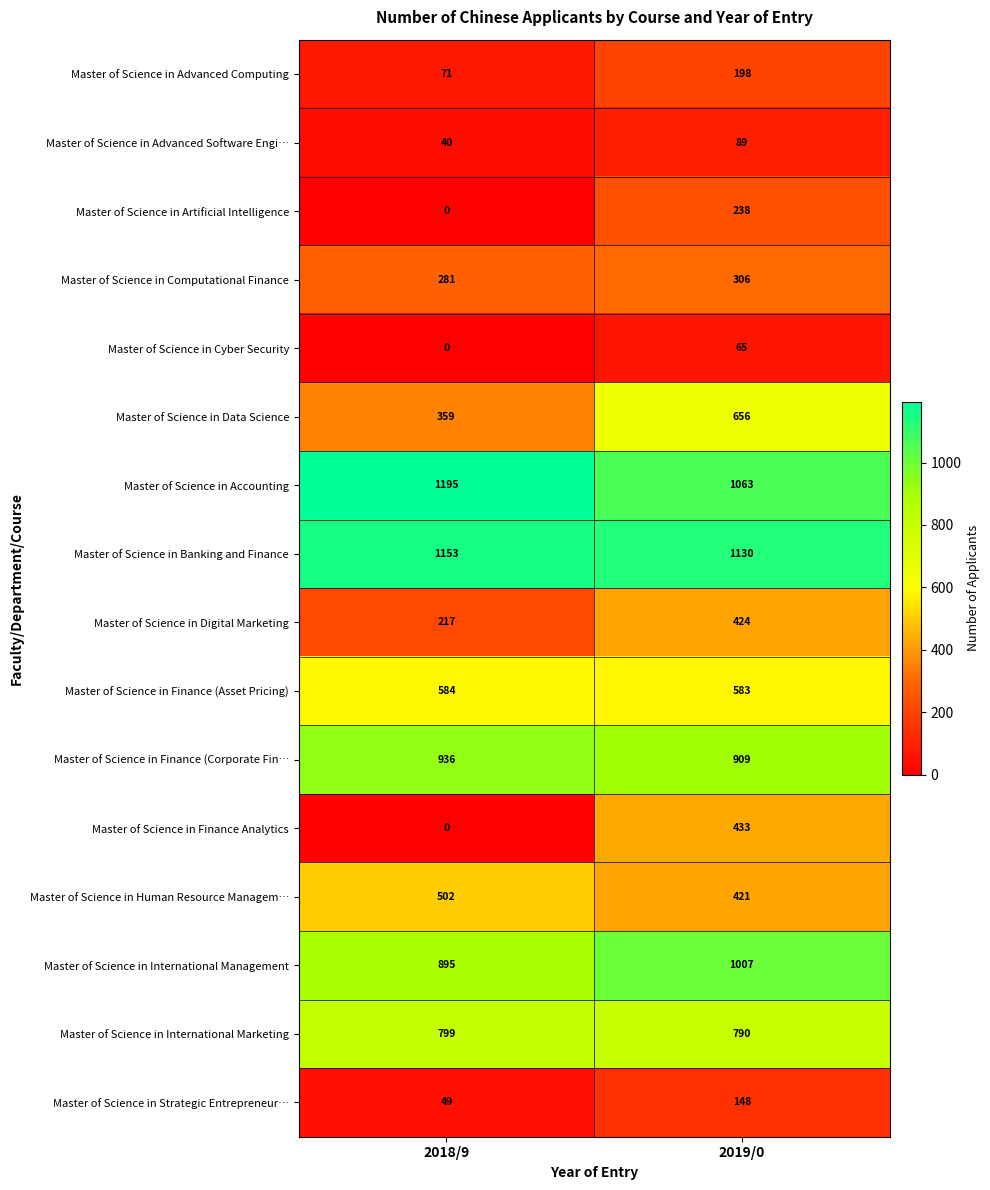

What is the spread (max minus min) of values at 2018/9?

1195